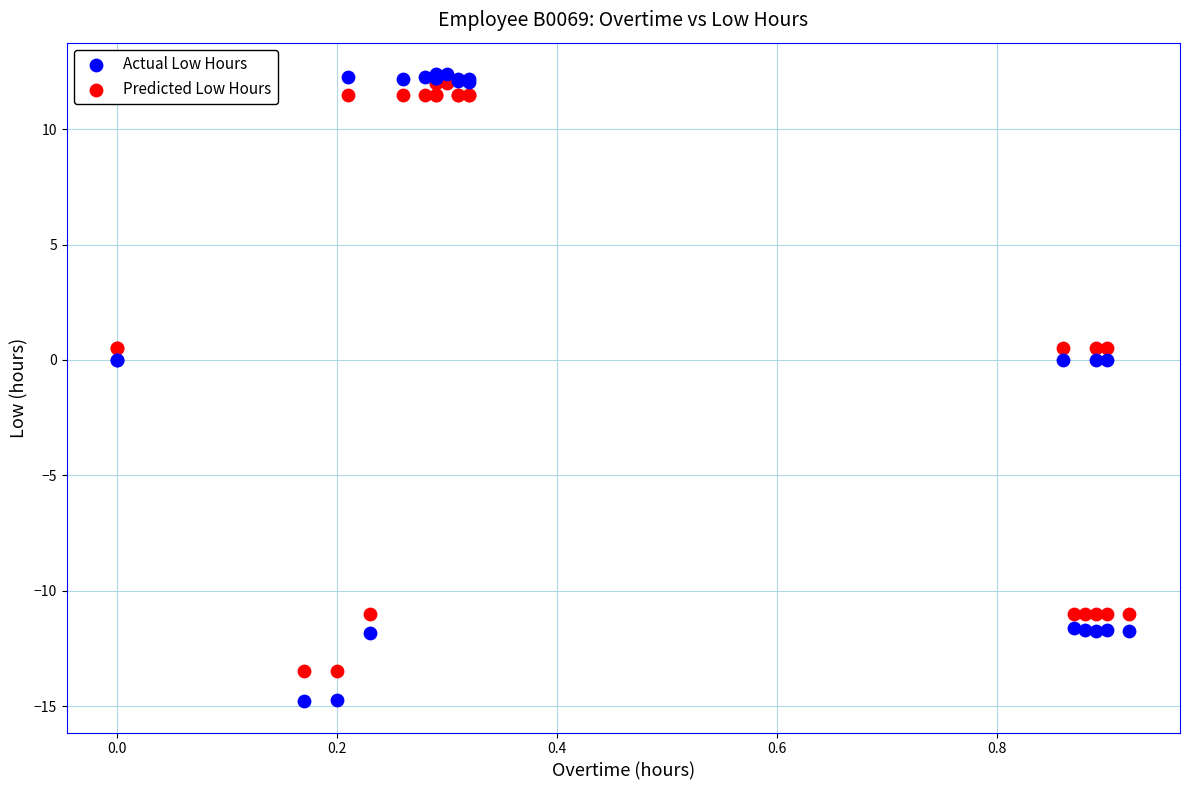

What are all the series names shown in the legend?

Actual Low Hours, Predicted Low Hours